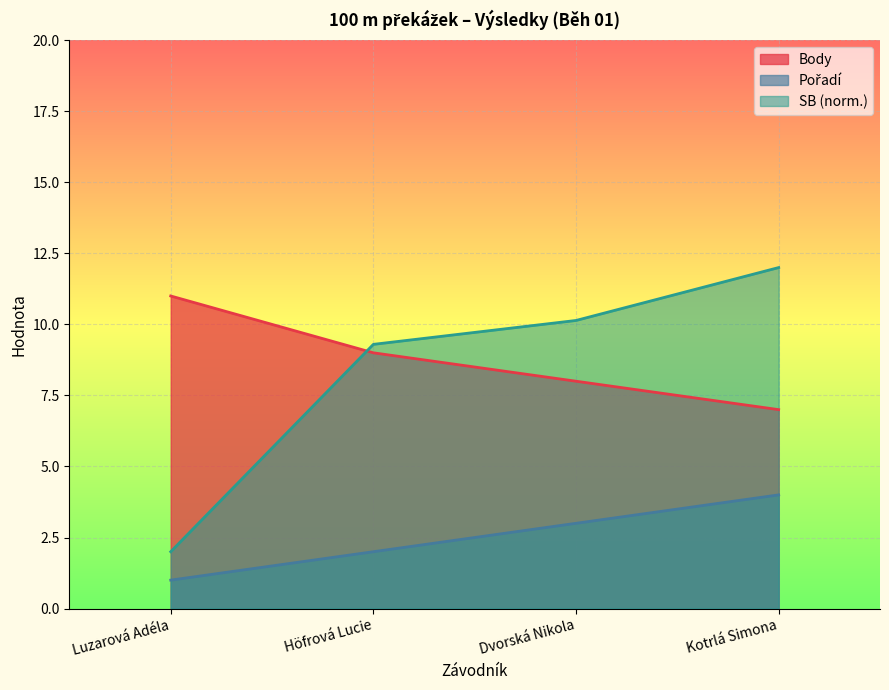

What is the label of the 4th point from the left?

Kotrlá Simona